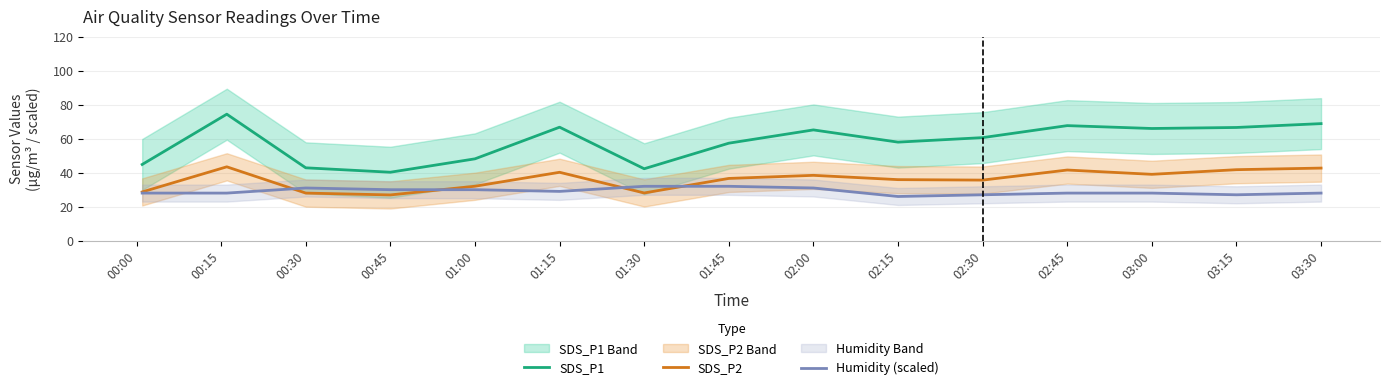

Which category has the lowest value across all series?

02:15